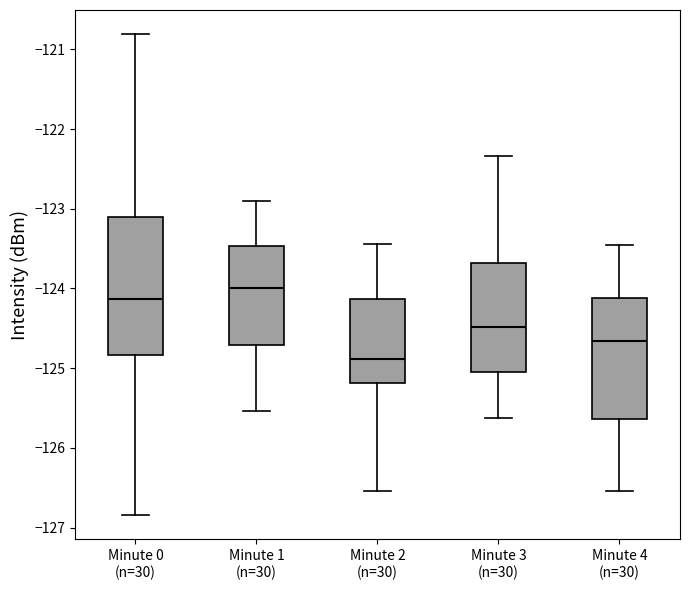

Where does the upper whisker of the box for Minute 4 (n=30) end on the y-axis? The values are not printed on the chart, so give them approximately, as read against the axis.

-123.5